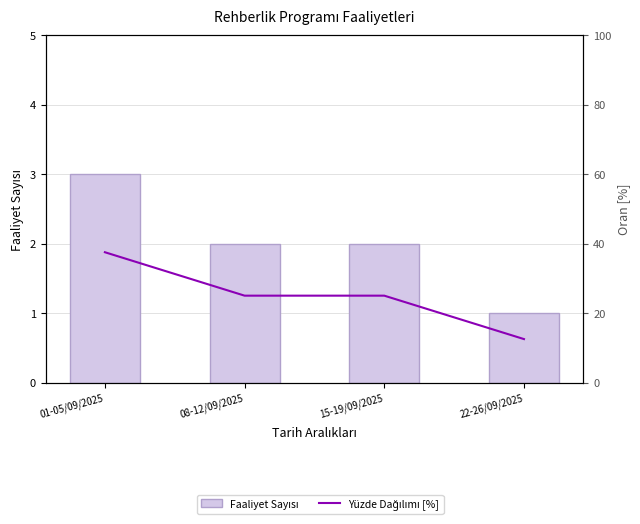

What position from the right is 01-05/09/2025?

4